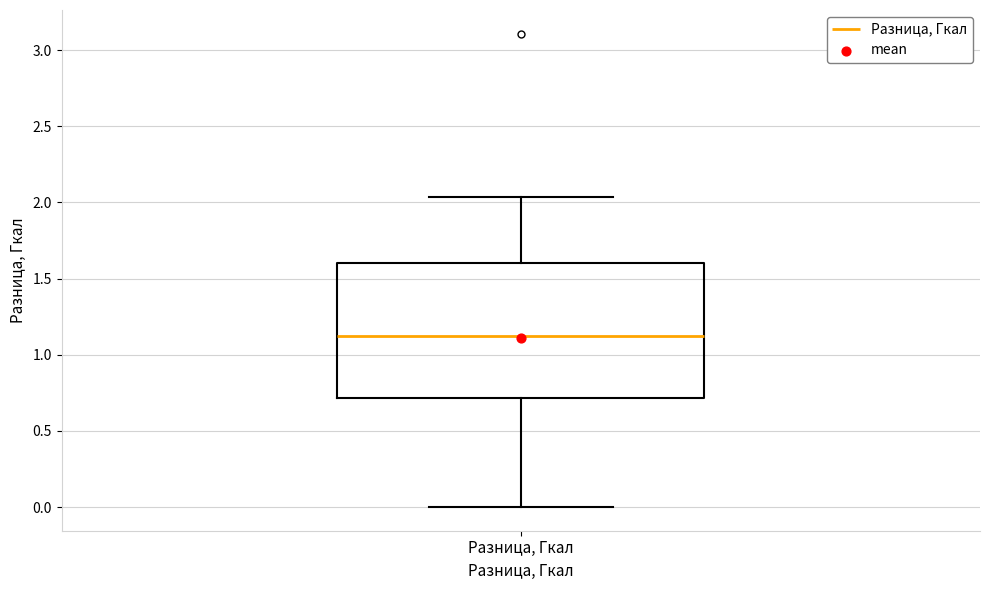

Read this box plot against the y-axis: the position of the median line, the range covered by the box, and the ends of both whiskers. The values are not printed on the chart, so give them approximately, as read against the axis.

median 1.10, box 0.70 to 1.60, whiskers 0.00 to 2.05